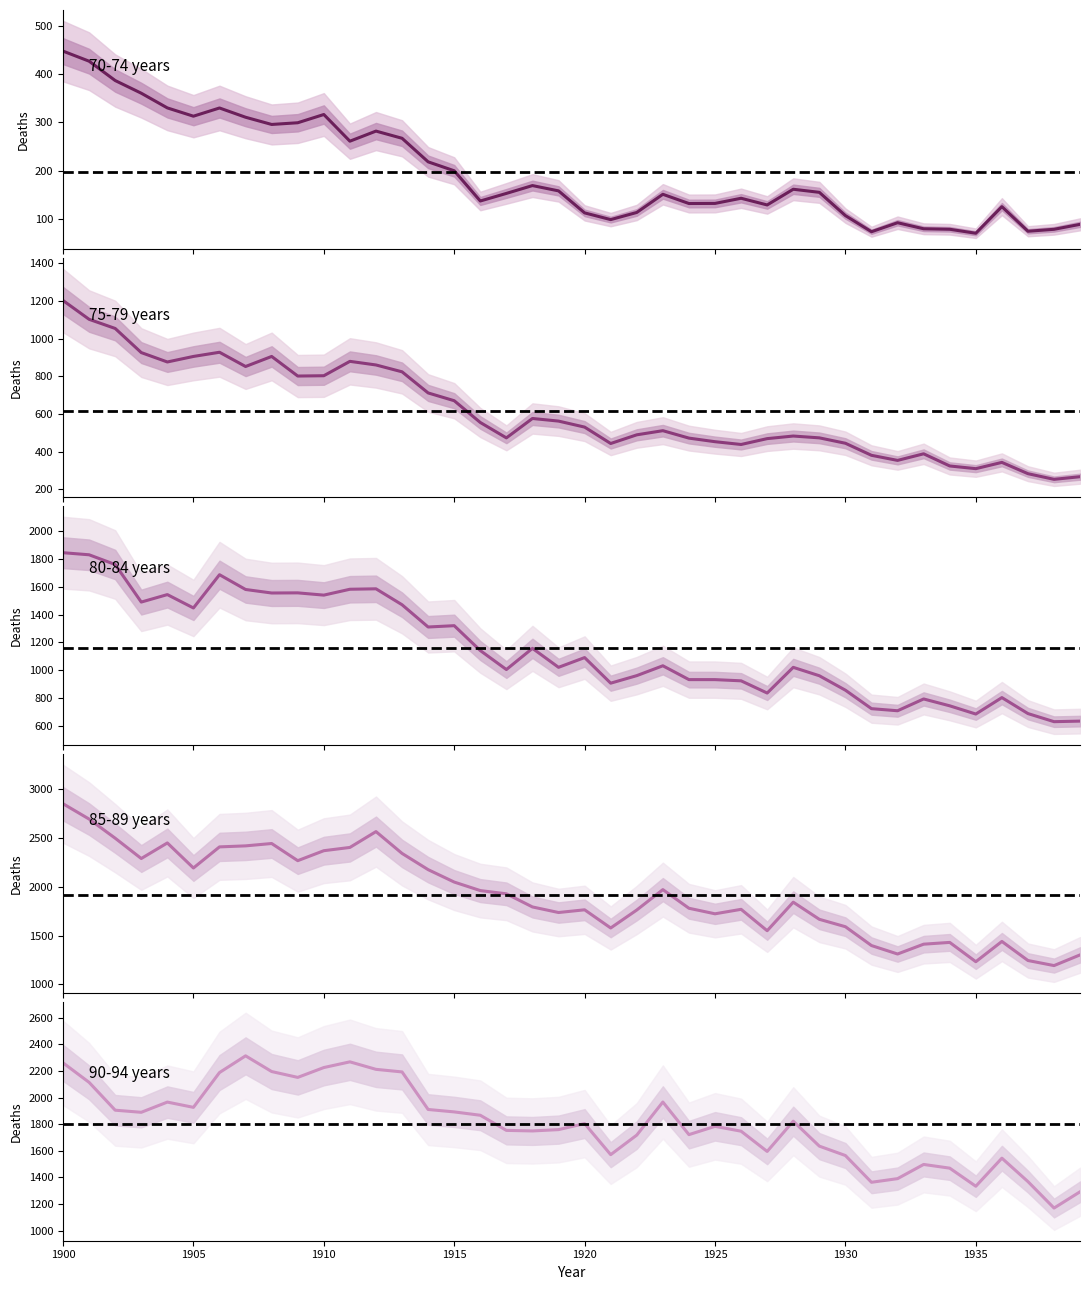

Reading left to right, list all the values displayed in this chart.

70-74 years: 447.8	426.9	386.9	360.6	330.2	313.0	330.0	310.8	295.9	299.4	316.5	261.2	282.1	267.2	218.4	199.9	137.3	153.0	169.2	158.3	112.7	98.7	113.5	151.2	132.1	132.3	143.0	129.1	161.6	155.2	107.0	73.6	92.3	79.7	78.7	70.5	125.6	74.6	78.6	88.9
75-79 years: 1202.8	1102.7	1054.2	925.9	876.0	905.4	927.6	851.9	905.3	801.2	802.8	879.3	860.1	823.6	711.3	670.0	554.3	472.5	575.6	561.7	529.7	442.5	488.7	510.7	471.2	452.1	437.3	468.5	482.2	472.5	443.8	379.7	352.7	387.8	323.1	308.8	342.2	282.0	252.0	266.0
80-84 years: 1844.4	1829.4	1759.4	1489.5	1543.2	1447.0	1686.1	1579.9	1554.6	1555.7	1539.4	1581.6	1584.8	1470.2	1310.2	1319.7	1141.0	1004.4	1156.8	1020.3	1090.4	906.4	960.6	1031.5	932.0	931.9	923.3	835.5	1020.1	959.8	856.0	723.2	708.1	792.9	743.6	684.5	802.8	687.8	629.6	633.8
85-89 years: 2851.4	2694.2	2498.3	2290.3	2449.8	2193.2	2409.4	2419.8	2444.0	2268.2	2370.4	2403.8	2566.0	2342.5	2176.3	2049.1	1961.9	1928.8	1794.2	1737.2	1765.0	1578.8	1762.9	1971.8	1780.9	1724.1	1769.9	1550.8	1843.2	1667.7	1591.8	1398.8	1312.3	1413.0	1431.1	1233.4	1441.0	1245.7	1193.7	1303.5
90-94 years: 2260.7	2114.1	1905.1	1889.3	1966.0	1926.5	2187.9	2313.3	2195.4	2151.4	2225.4	2268.2	2211.9	2192.5	1910.5	1892.3	1867.1	1753.5	1749.3	1759.3	1804.6	1571.2	1718.1	1966.5	1721.6	1783.9	1747.4	1595.4	1822.5	1635.3	1564.6	1363.8	1391.1	1497.7	1469.8	1334.0	1544.9	1368.7	1170.3	1292.8